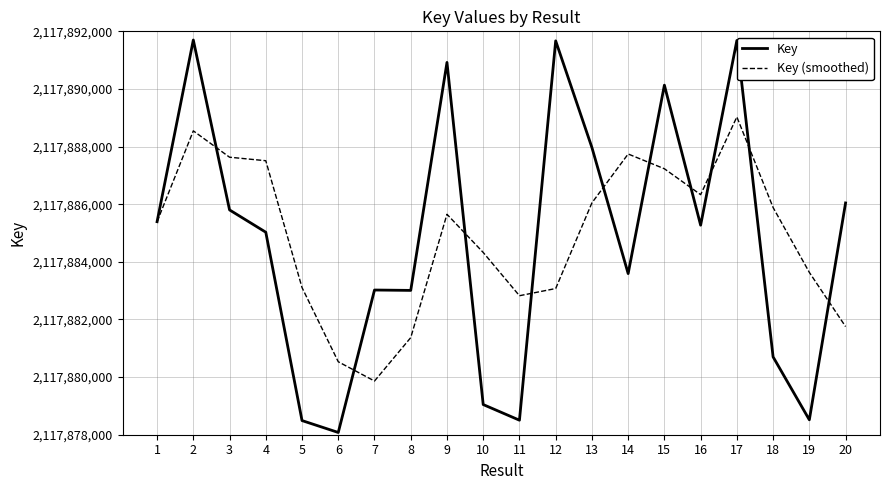

Is the value of Key at 14 greater than the value of Key (smoothed) at 10?

No